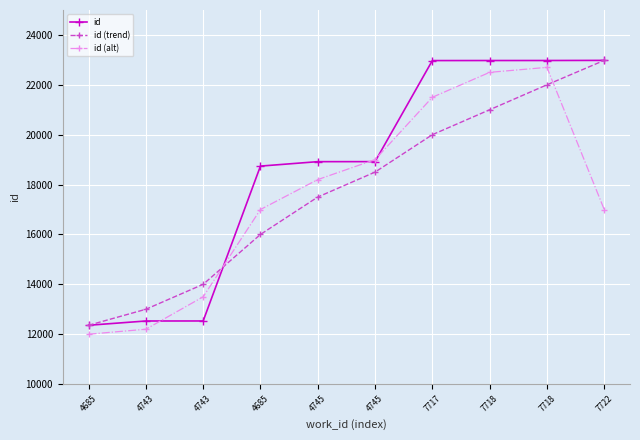

Is this an area chart (filled region under the line)?

No